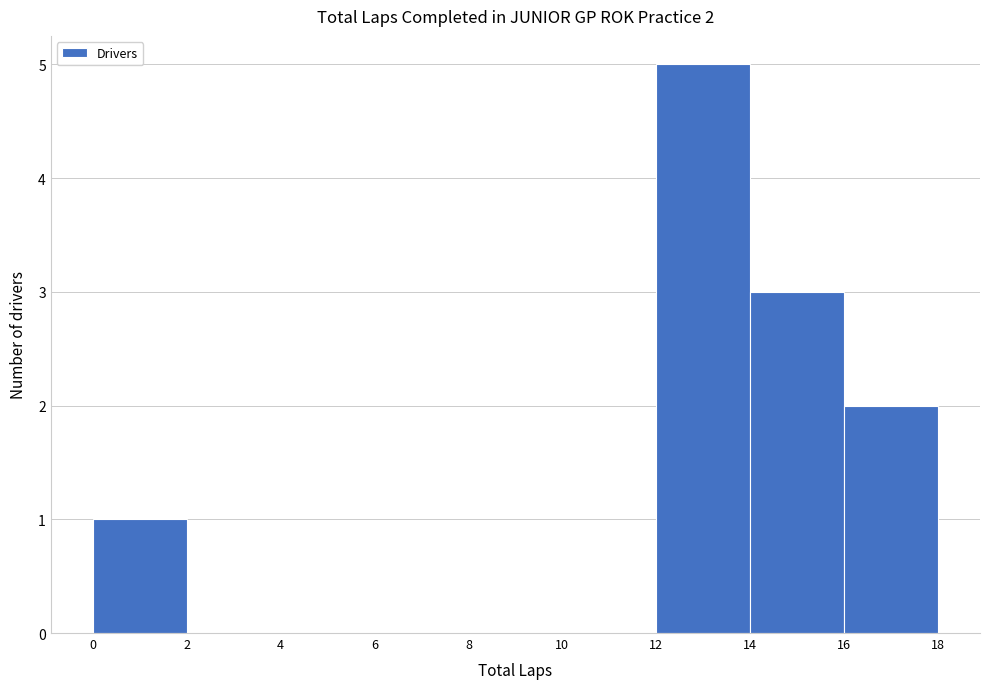

Over which range of the x-axis is the bar tallest?

12 to 14